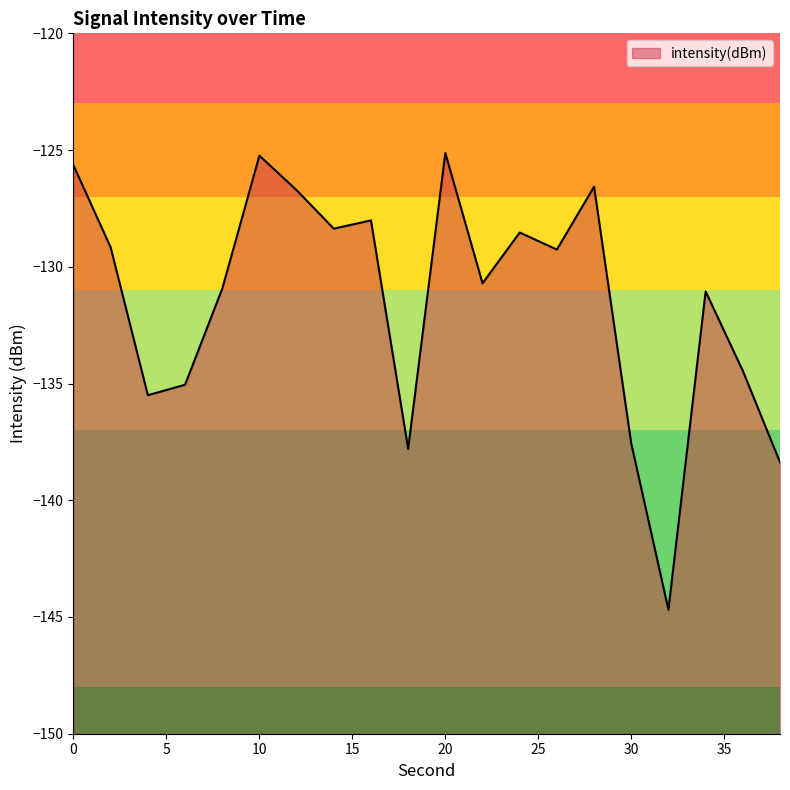

True or false: the data shows -184.5 at 24.

False